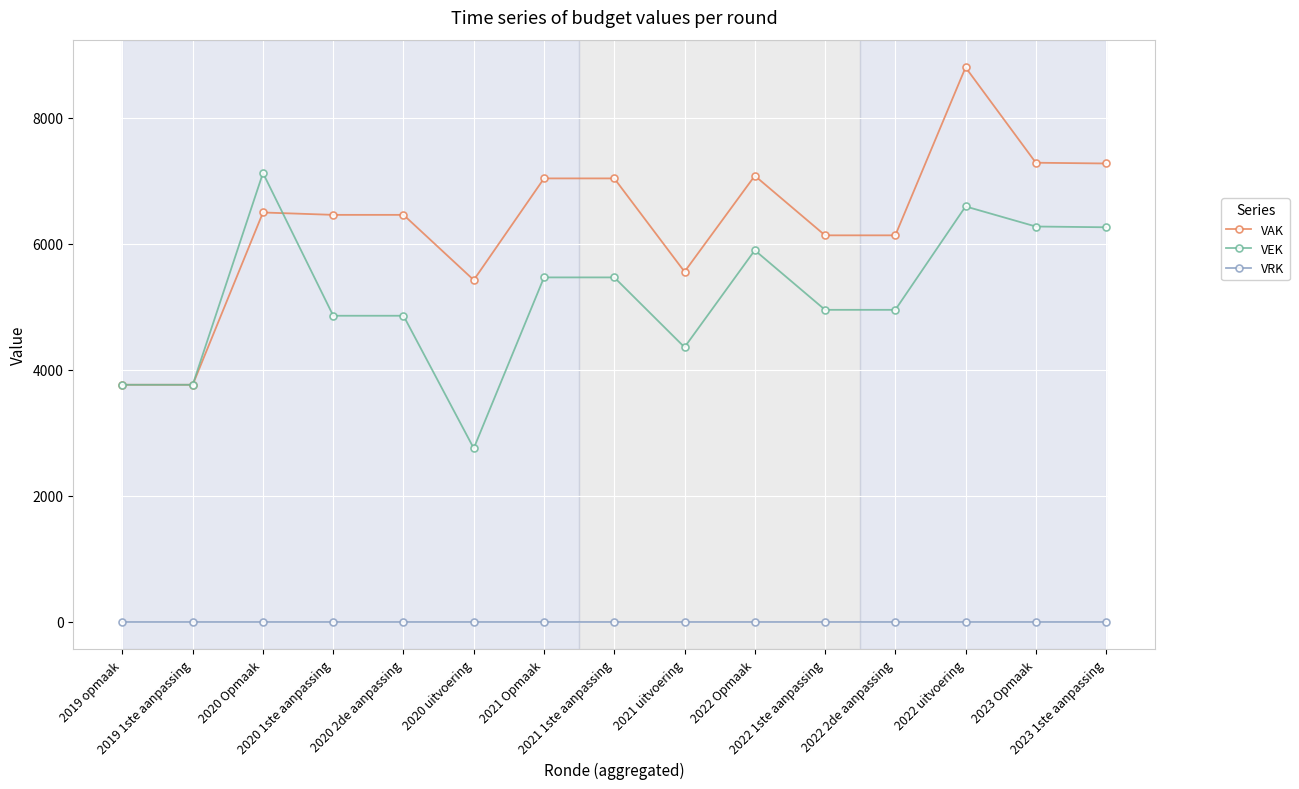

What is the maximum value shown in the chart?

8803